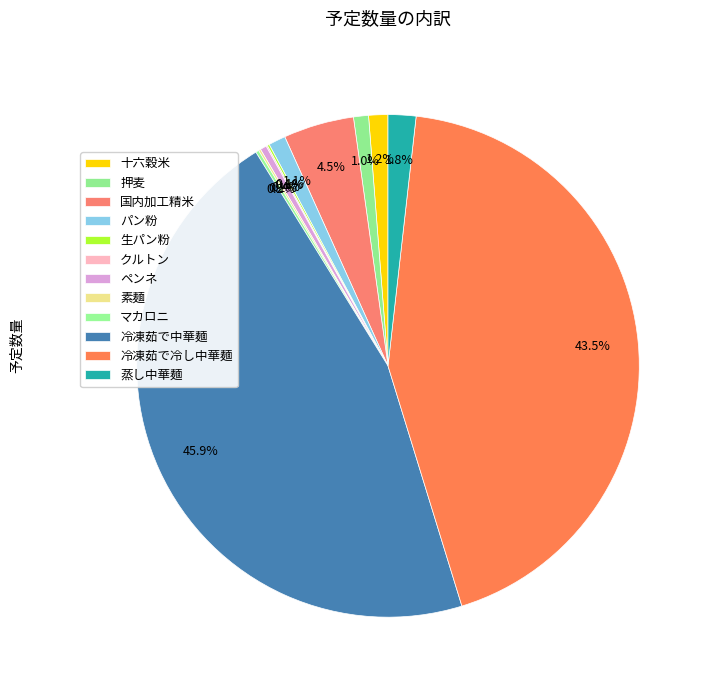

To the nearest percent, what is the average slice percentage?

8%